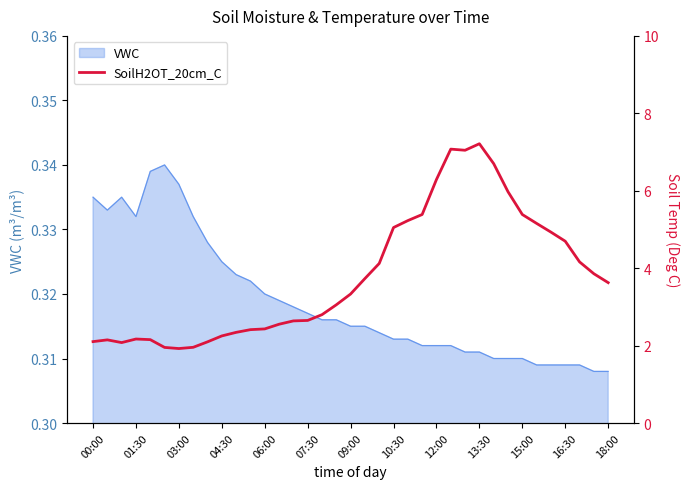

What value does the data have at 13:30?

7.2